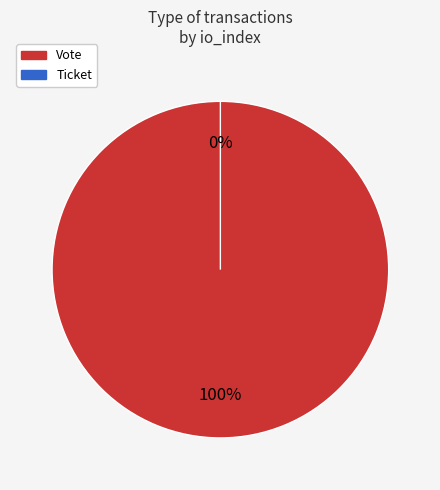

Do Vote and Ticket together represent more than half of the pie?

Yes